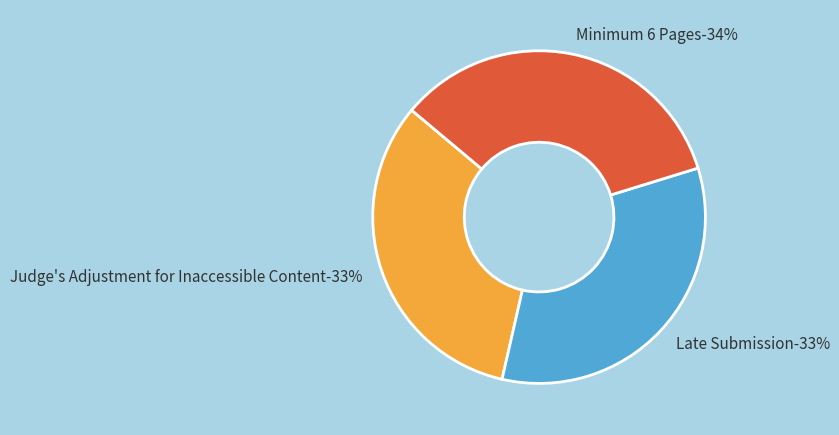

Is it true that Judge's Adjustment for Inaccessible Content is 33% of the pie?

True